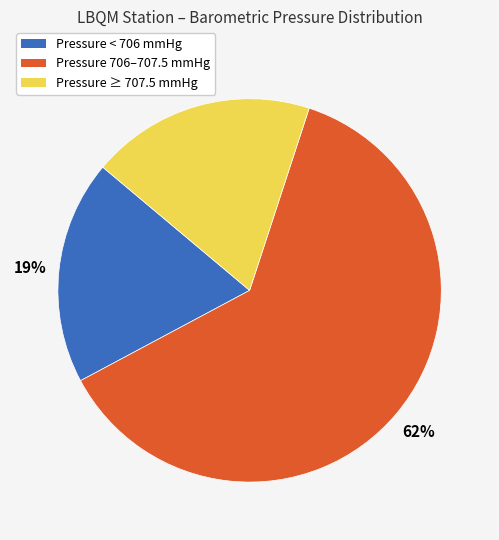

To the nearest percent, what is the average slice percentage?

33%